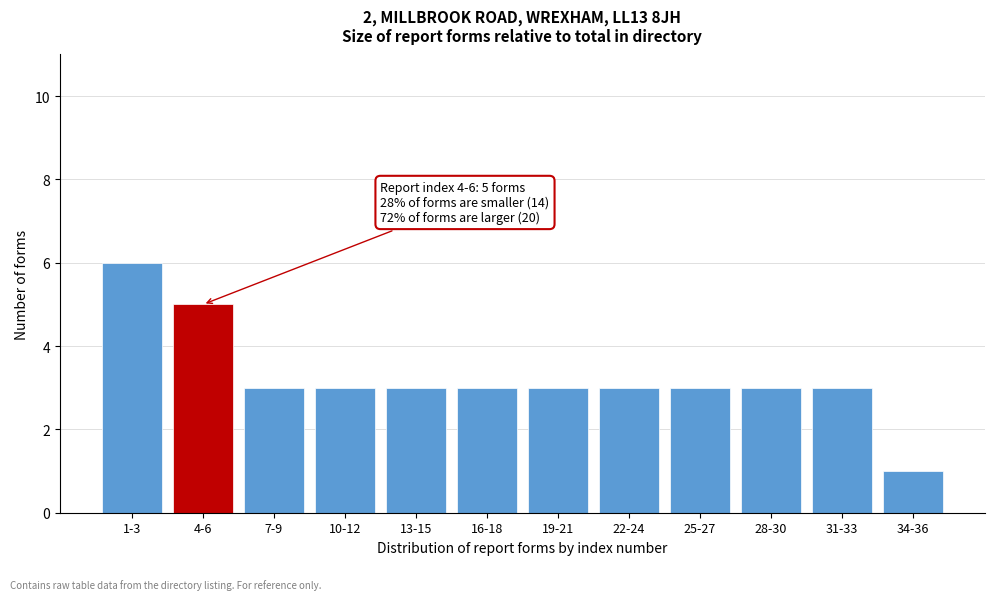

Reading left to right, transcribe all the data shown in this chart.

1-3=6	4-6=5	7-9=3	10-12=3	13-15=3	16-18=3	19-21=3	22-24=3	25-27=3	28-30=3	31-33=3	34-36=1